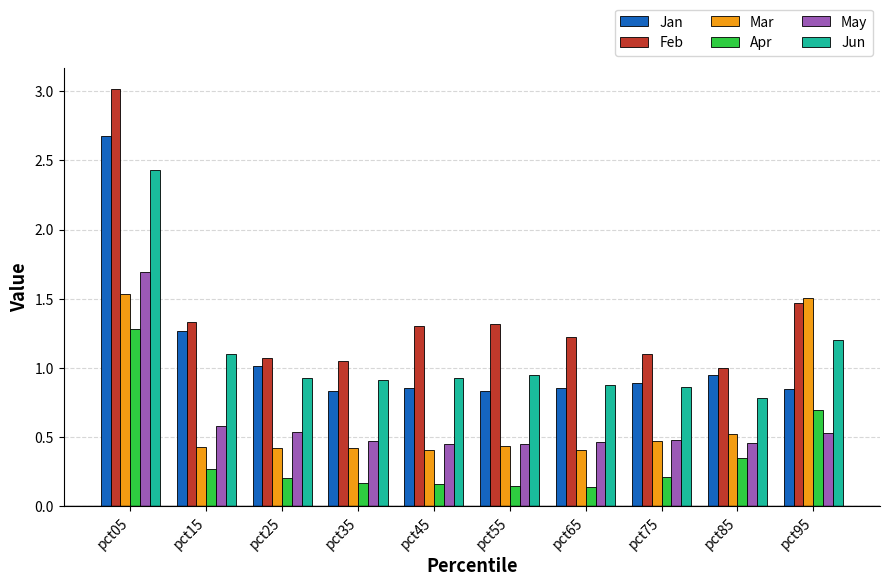

What is the greatest value displayed?

3.0